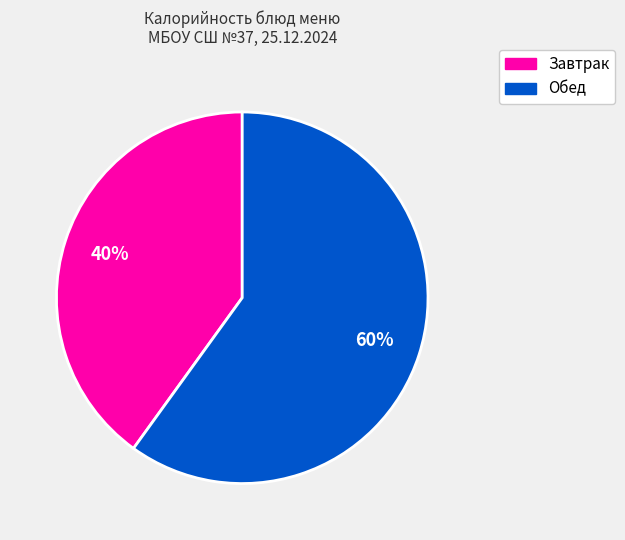

Count the number of slices in the pie.

2